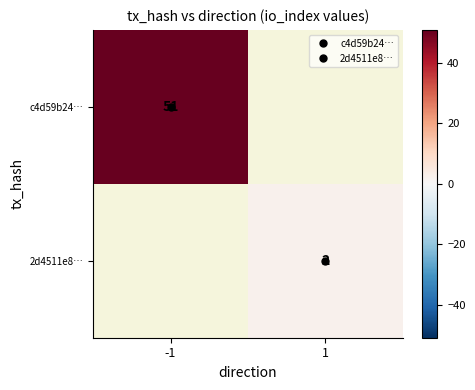

The 2d4511e8… series shows 2.0 at 1. True or false?

True